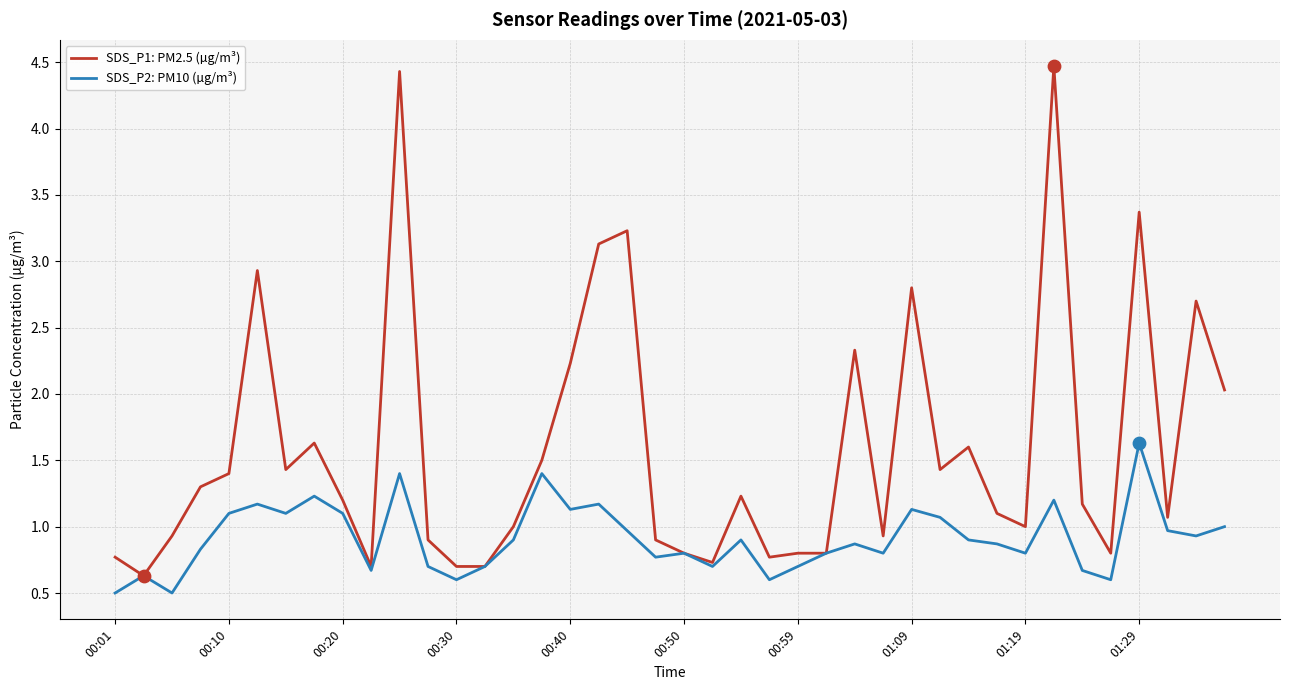

Which series has the largest total across all categories?

SDS_P1: PM2.5 (µg/m³)